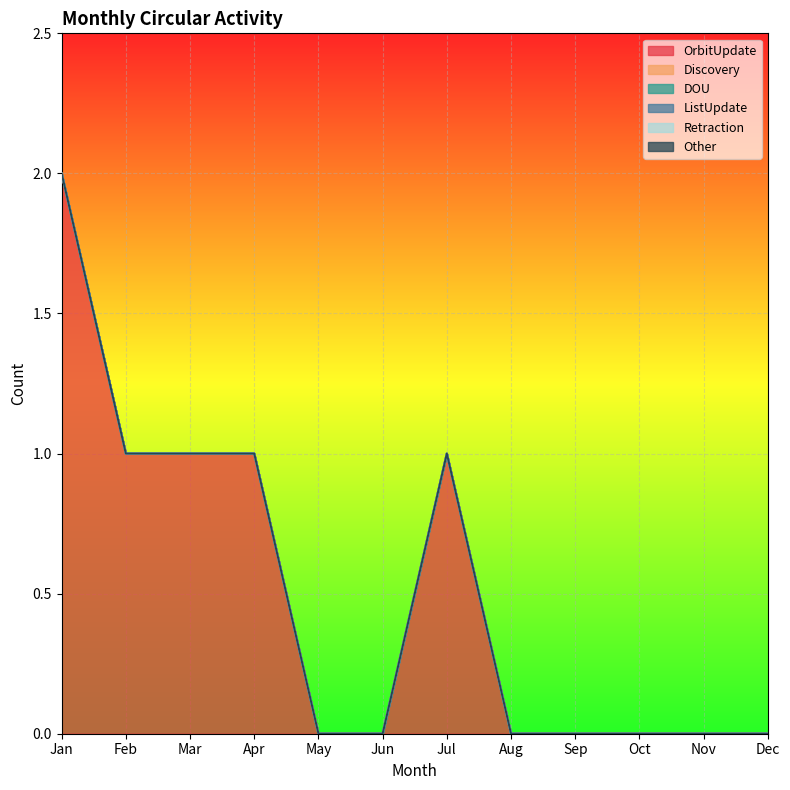

What are all the series names shown in the legend?

OrbitUpdate, Discovery, DOU, ListUpdate, Retraction, Other